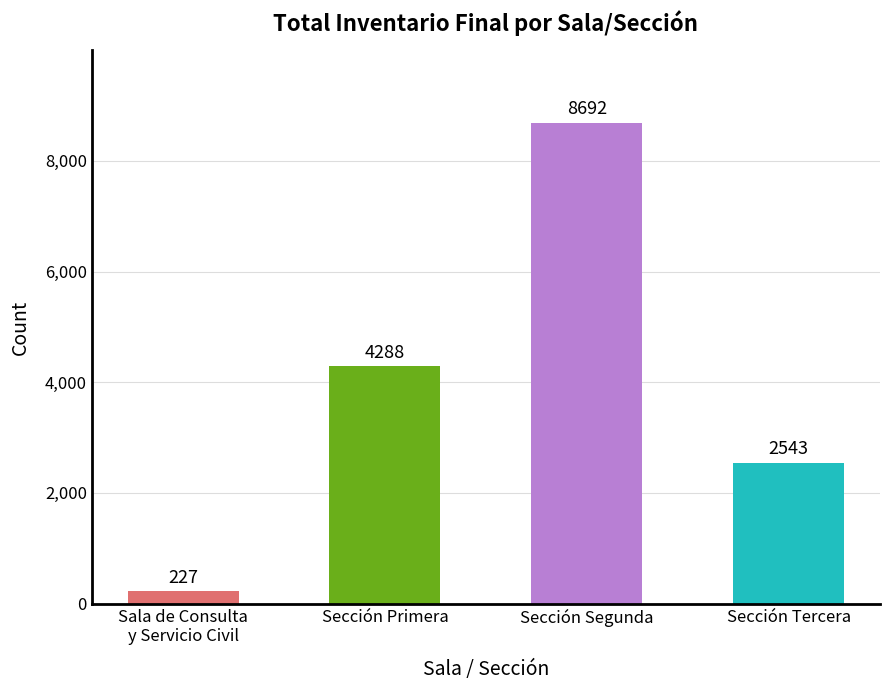

Rank the categories by value from highest to lowest.

Sección Segunda, Sección Primera, Sección Tercera, Sala de Consulta
y Servicio Civil